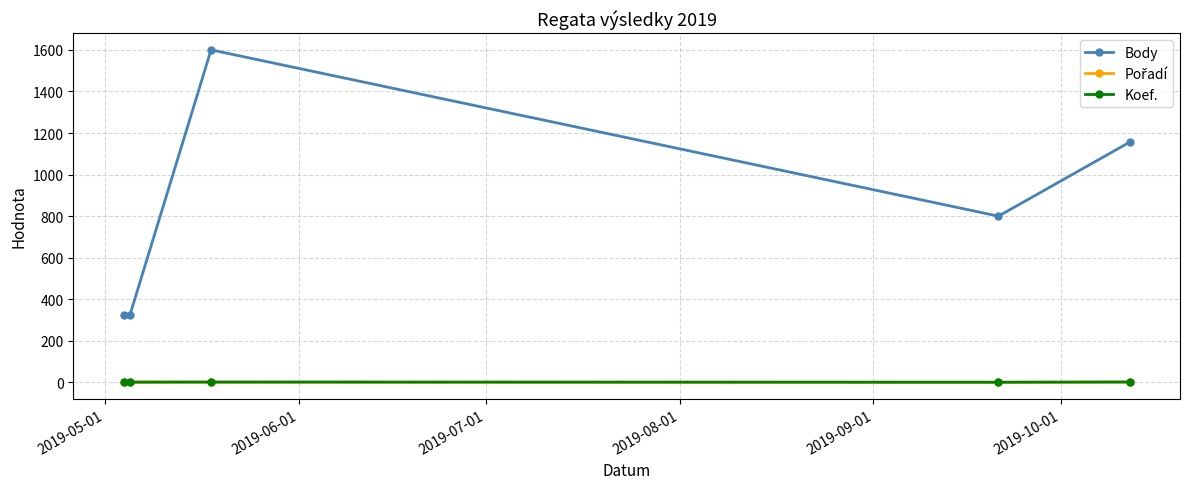

True or false: Koef. and Body intersect in this chart.

False